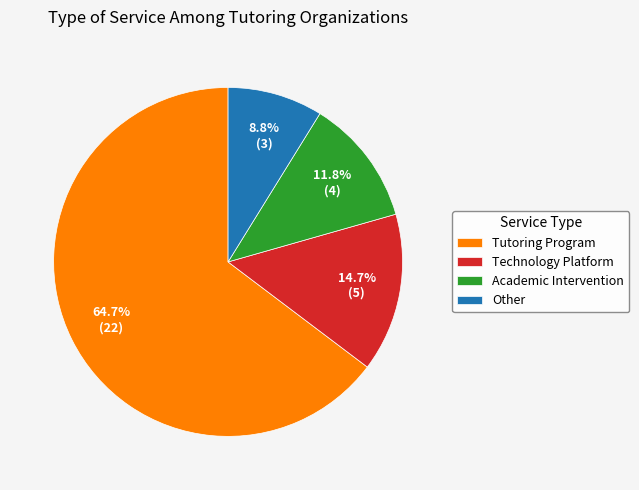

Which slice is the largest?

Tutoring Program